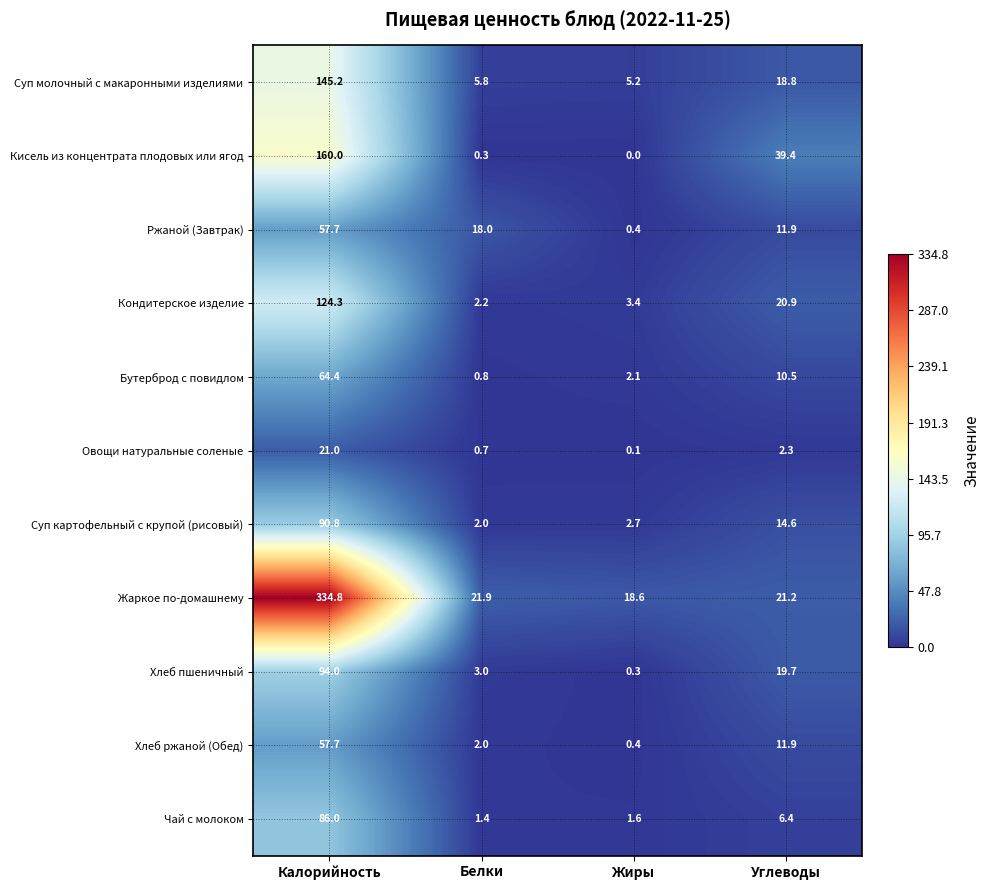

Where does the Ржаной (Завтрак) series first go above 18?

Калорийность